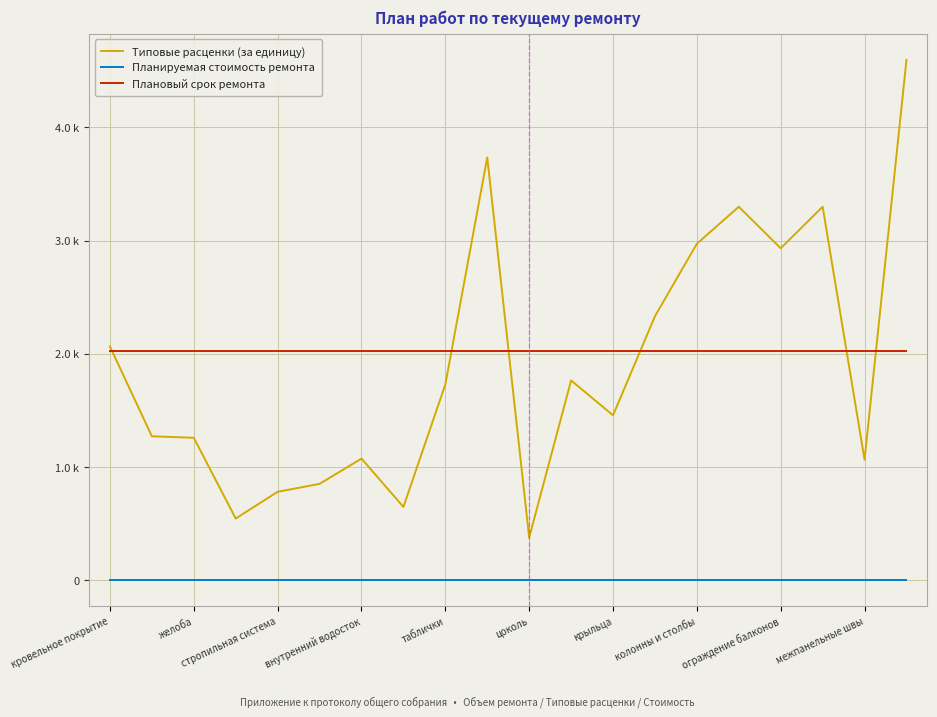

Reading left to right, extract all data points from this chart.

Типовые расценки (за единицу): 2062.8	1269.7	1256.0	542.3	778.8	848.8	1072.5	644.9	1727.4	3735.1	374.2	1763.2	1455.0	2331.0	2971.8	3298.8	2931.9	3298.8	1062.1	4597.9
Планируемая стоимость ремонта: 0.0	0.0	0.0	0.0	0.0	0.0	0.0	0.0	0.0	0.0	0.0	0.0	0.0	0.0	0.0	0.0	0.0	0.0	0.0	0.0
Плановый срок ремонта: 2024.0	2024.0	2024.0	2024.0	2024.0	2024.0	2024.0	2024.0	2024.0	2024.0	2024.0	2024.0	2024.0	2024.0	2024.0	2024.0	2024.0	2024.0	2024.0	2024.0